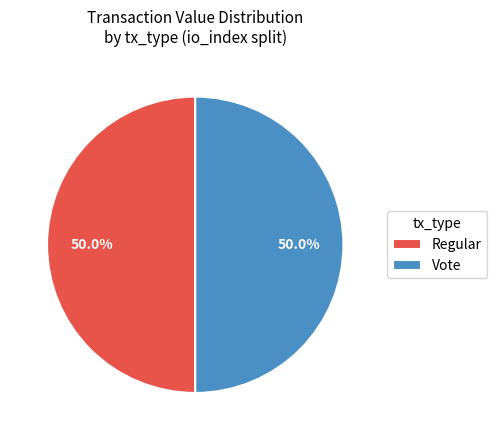

What is the ratio of the value at Vote to the value at Regular?

1.0